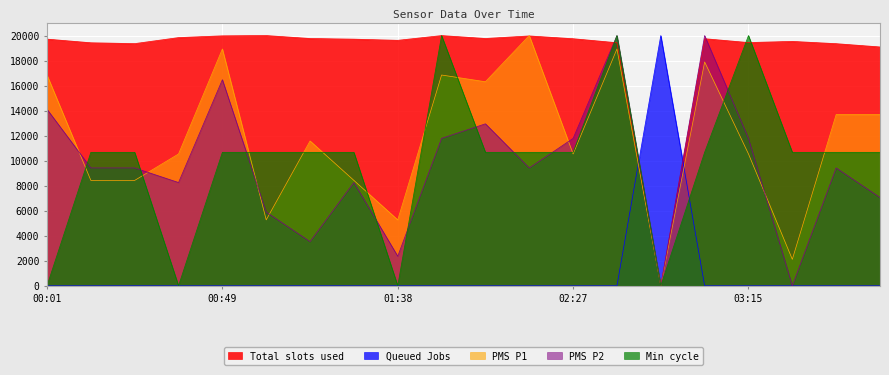

After their last crossing, which series has the higher values: Max_cycle or PMS_P1?

PMS_P1